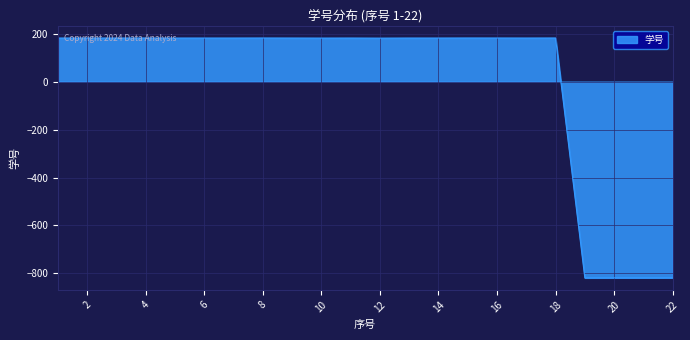

True or false: the data has more than 0 interior local peaks.

True